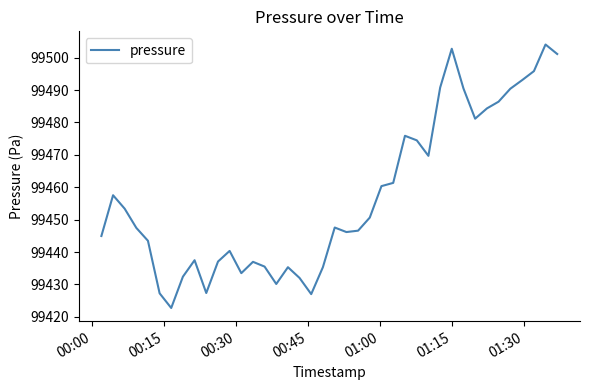

What is the minimum value shown in the chart?

99422.7